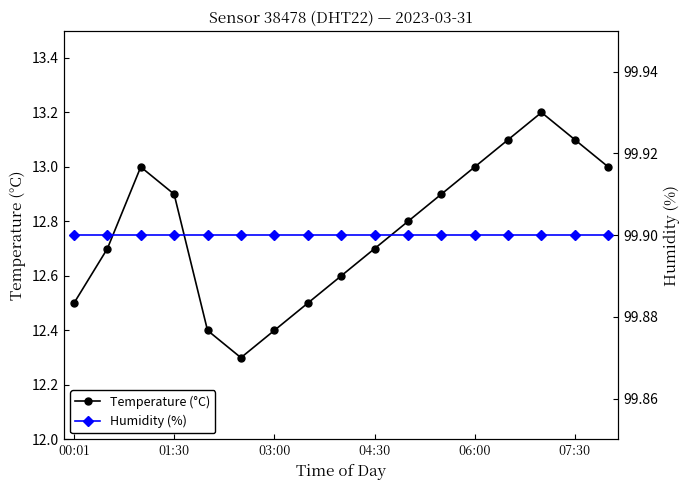

In Temperature (°C), how many points are lower than both neighbors (excluding endpoints)?

1